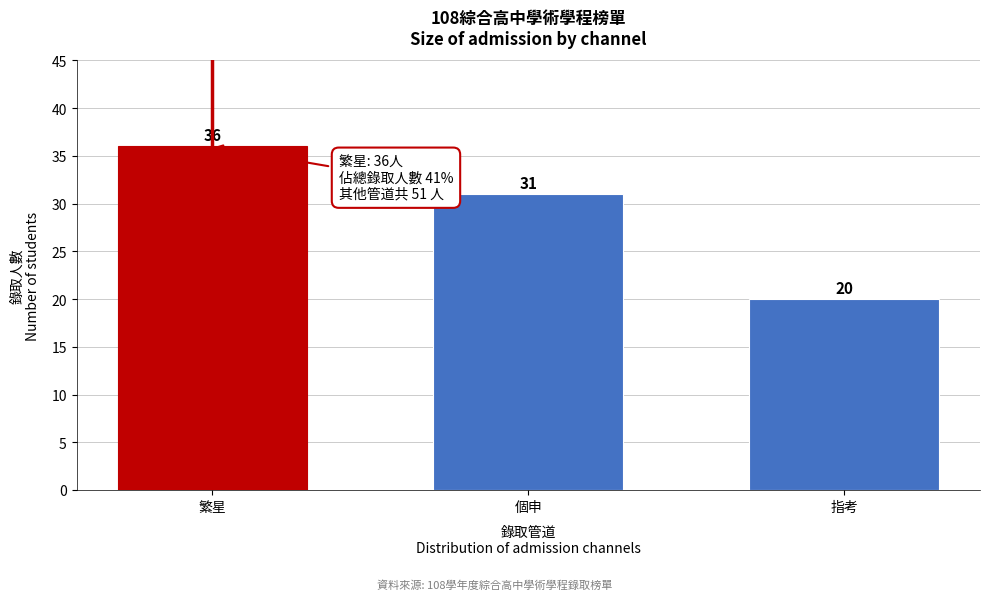

Reading left to right, extract all data points from this chart.

繁星=36	個申=31	指考=20